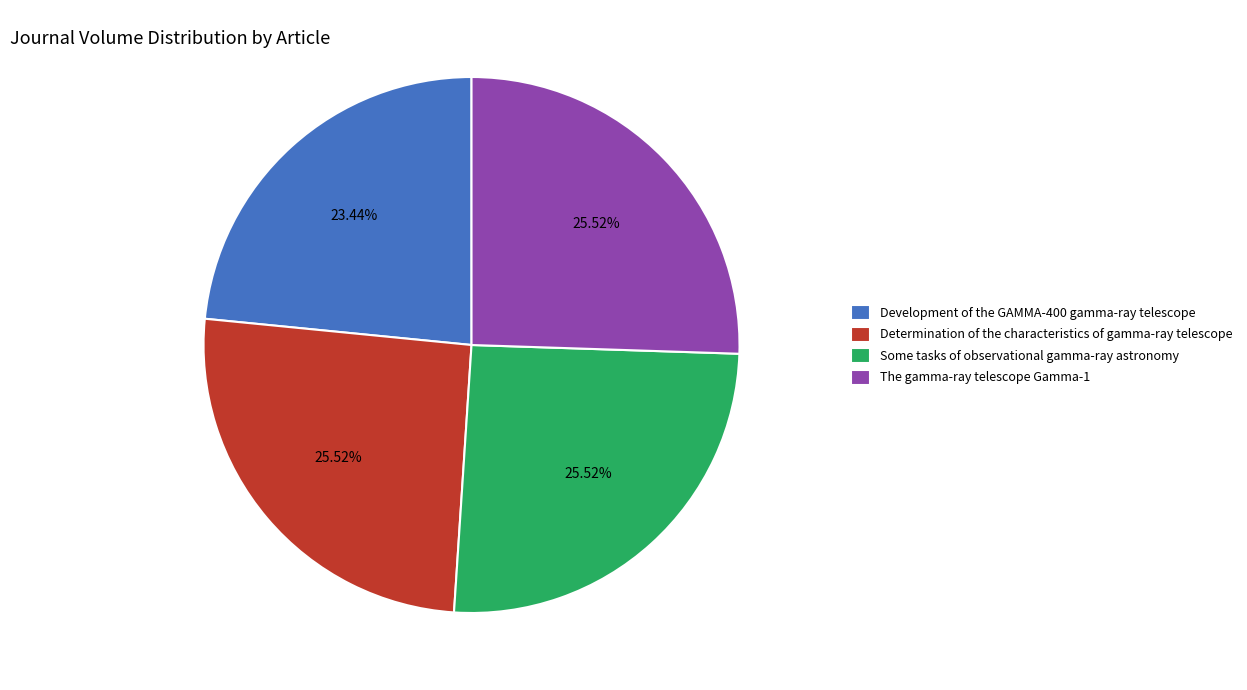

True or false: Development of the GAMMA-400 gamma-ray telescope accounts for 23% of the total.

True